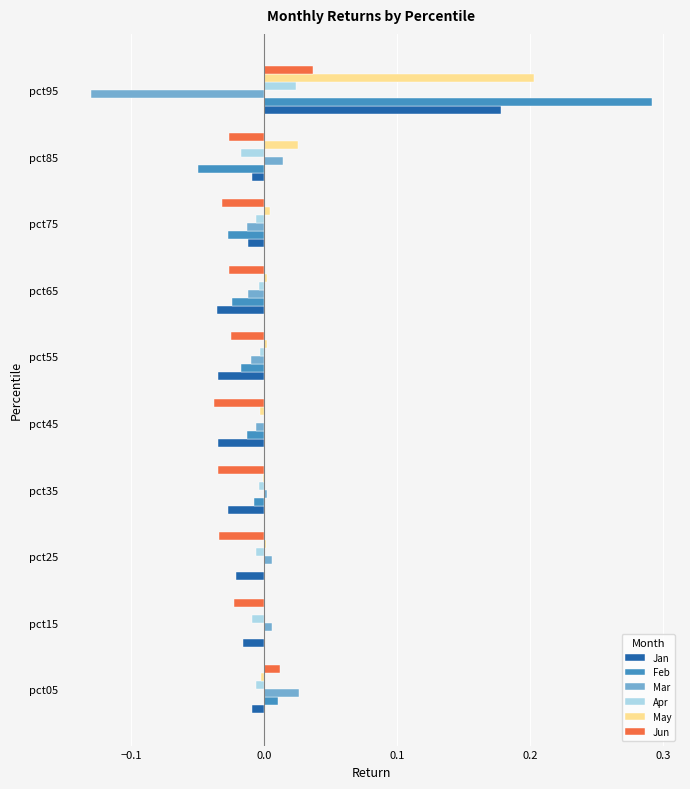

How many series are shown in this chart?

6